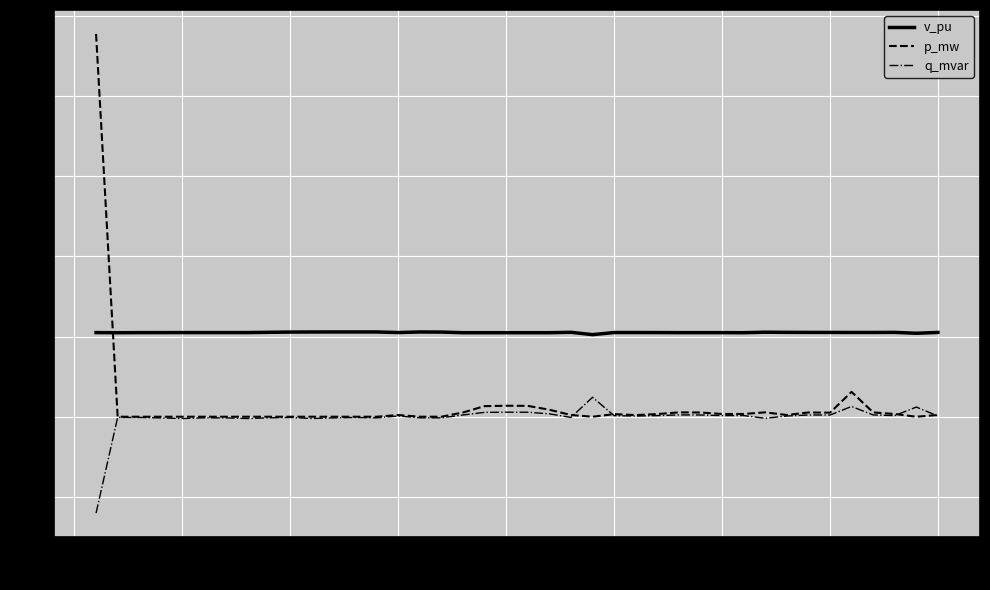

Does the chart display data point markers on the line(s)?

No